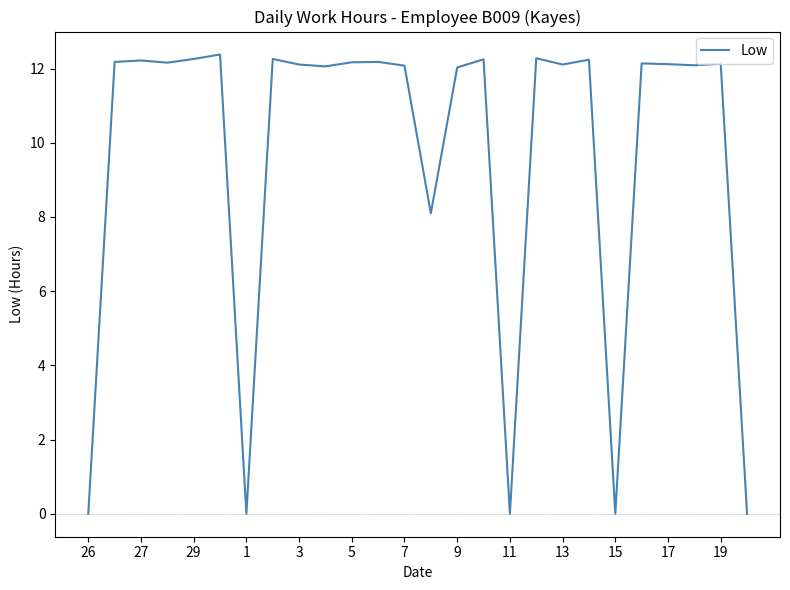

What is the maximum value shown in the chart?

12.4